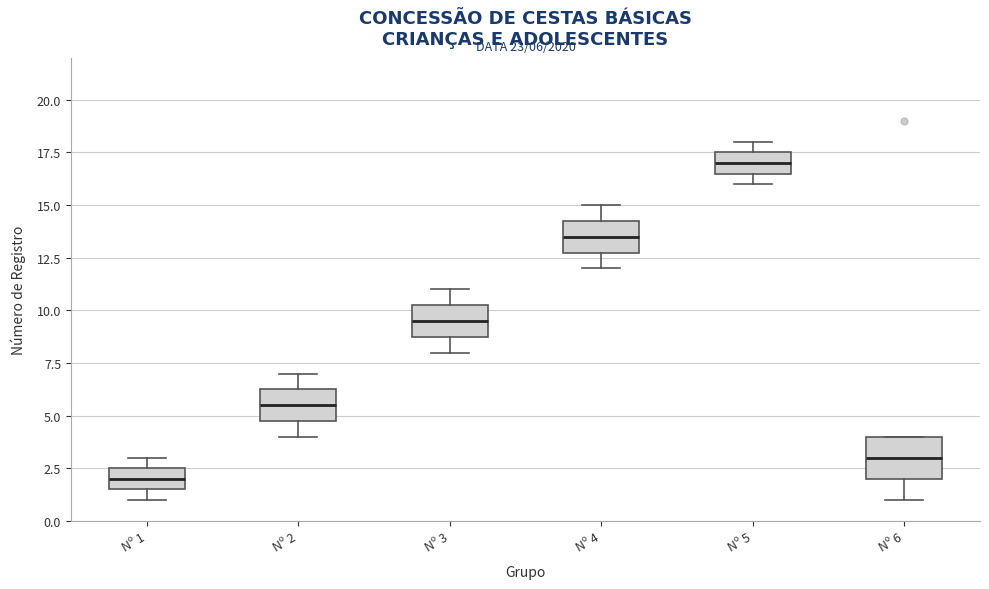

Comparing the boxes themselves (not the whiskers), which one is the tallest?

Nº 6